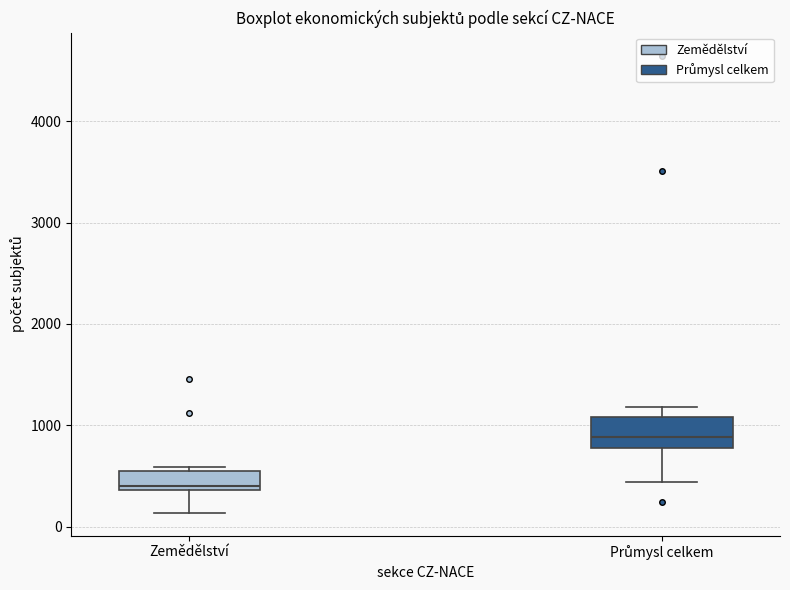

Reading left to right, read every box against the y-axis: the position of its median line, the range the box covers, and the ends of its whiskers. The values are not printed on the chart, so give them approximately, as read against the axis.

Zemědělství: median 400 (just above the box's lower edge), box 400 to 500, whiskers 100 to 600
Průmysl celkem: median 900, box 800 to 1100, whiskers 400 to 1200